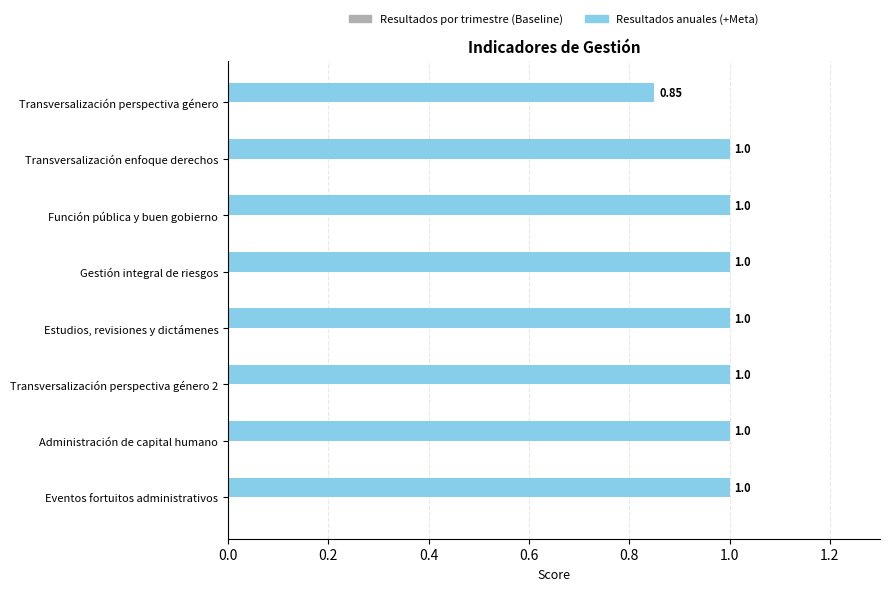

What is the sum of the values at Eventos fortuitos administrativos and Transversalización perspectiva género 2?

2.0